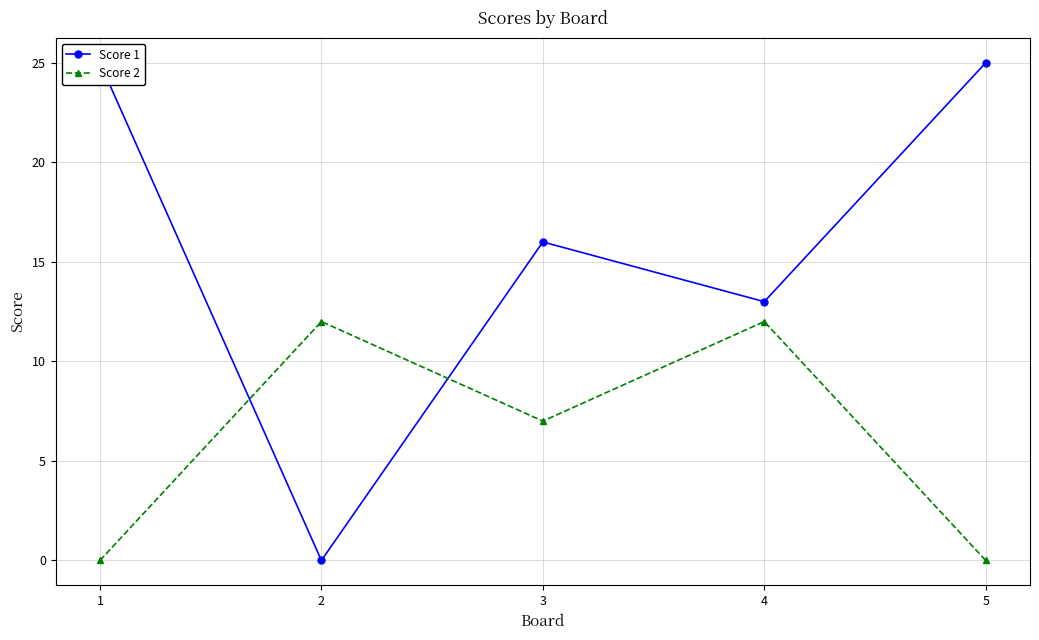

True or false: Score 1 and Score 2 cross at least once.

True